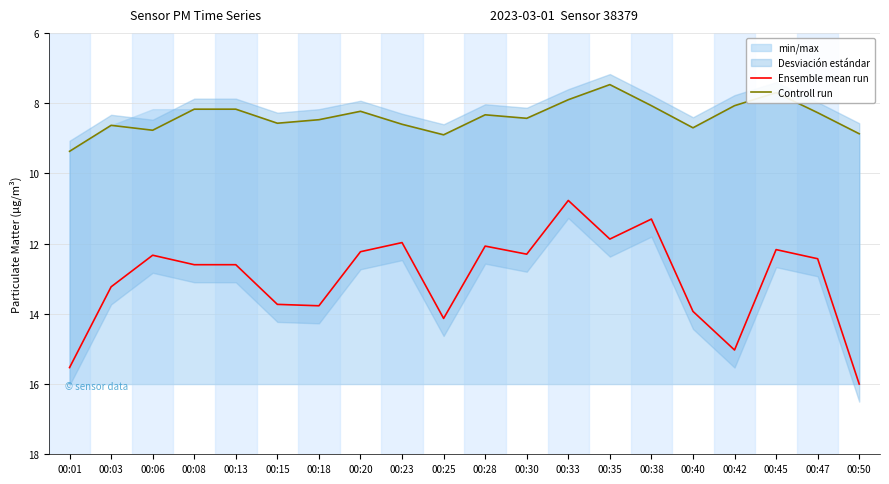

What is the total value across all series at 00:15?

22.3